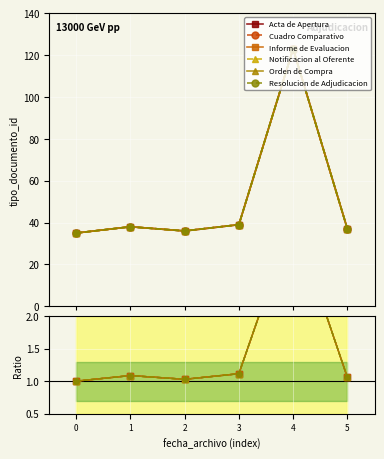

At which category does Informe de Evaluacion reach its first local peak?

1